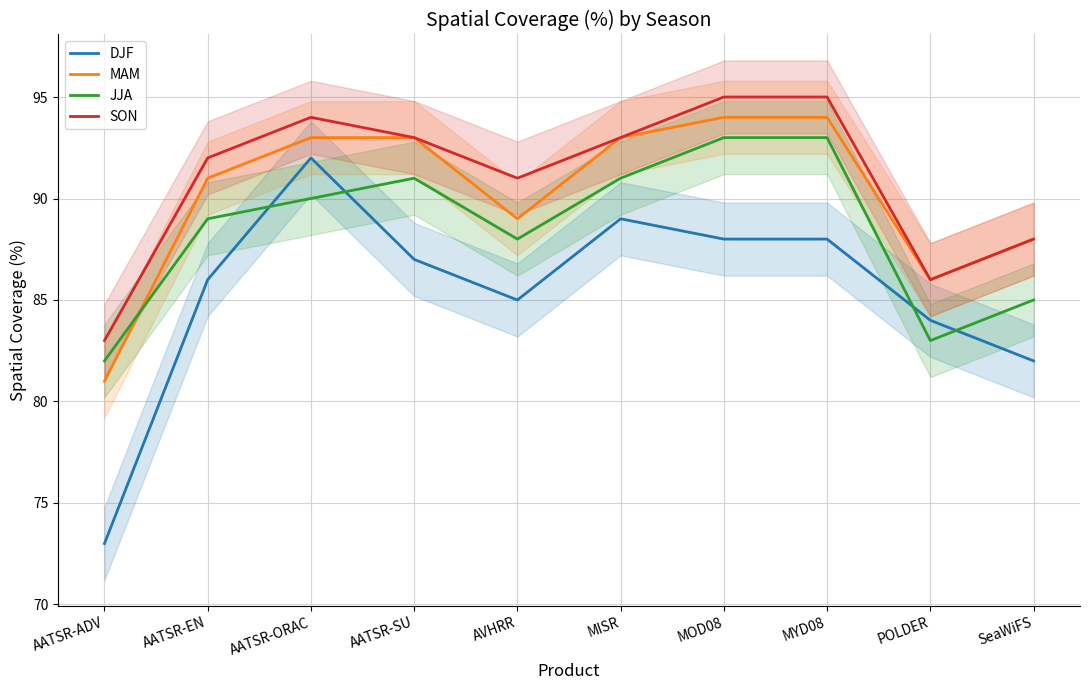

What is the sum of the MAM values at POLDER and AATSR-EN?

177